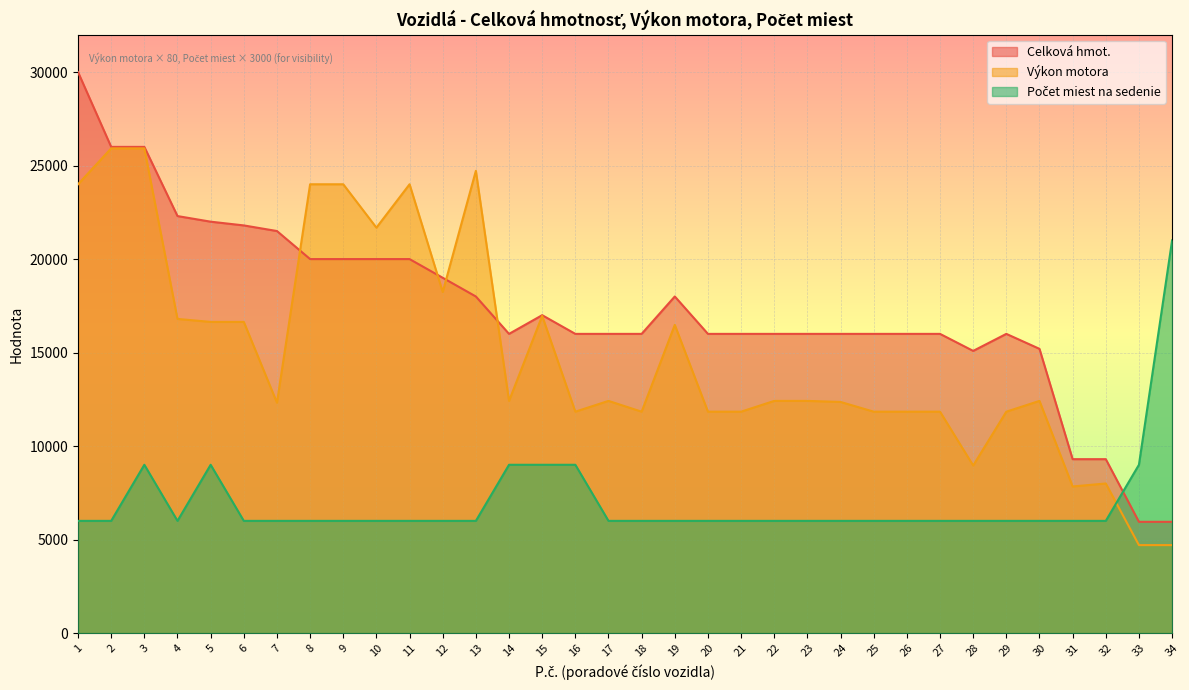

Reading left to right, list all the values displayed in this chart.

Celková hmot.: 30000	26000	26000	22300	22000	21800	21500	20000	20000	20000	20000	19000	18000	16000	17000	16000	16000	16000	18000	16000	16000	16000	16000	16000	16000	16000	16000	15090	16000	15200	9300	9300	5950	5950
Výkon motora: 24000	25920	25920	16800	16640	16640	12320	24000	24000	21680	24000	18240	24720	12416	16960	11840	12416	11840	16480	11840	11840	12416	12416	12360	11840	11840	11840	8960	11840	12416	7840	8000	4704	4704
Počet miest na sedenie: 6000	6000	9000	6000	9000	6000	6000	6000	6000	6000	6000	6000	6000	9000	9000	9000	6000	6000	6000	6000	6000	6000	6000	6000	6000	6000	6000	6000	6000	6000	6000	6000	9000	21000